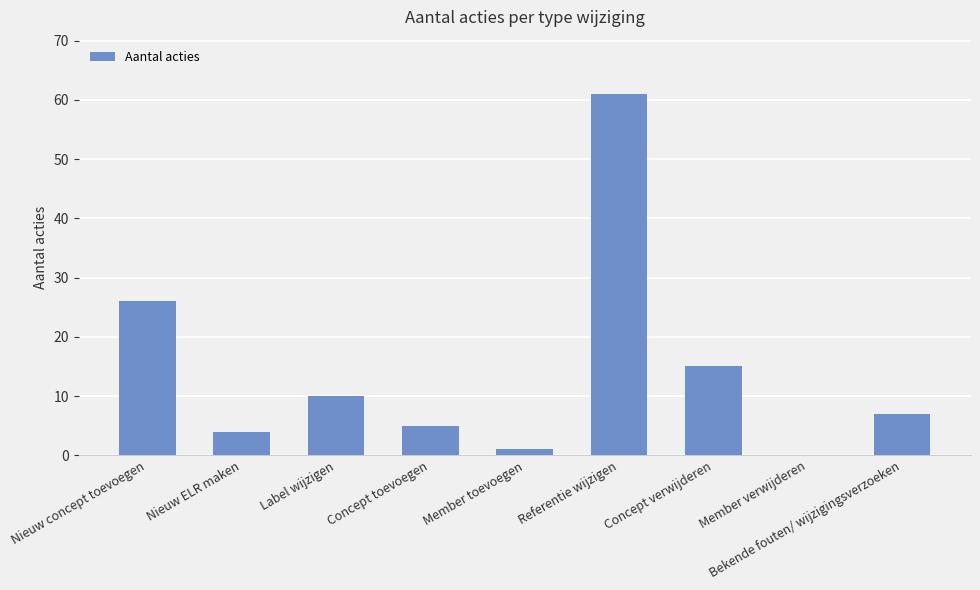

What is the sum of all values?

129